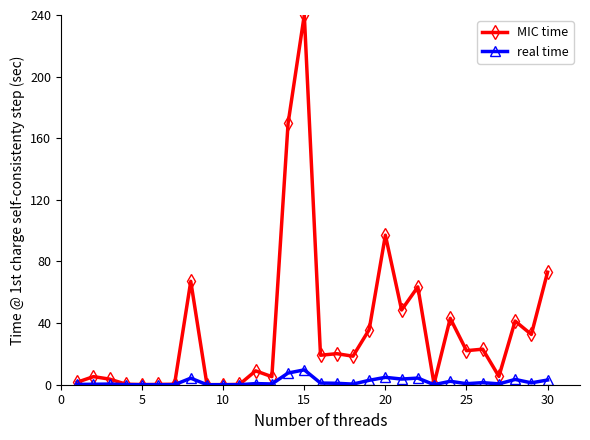

Which series has the largest total across all categories?

MIC time